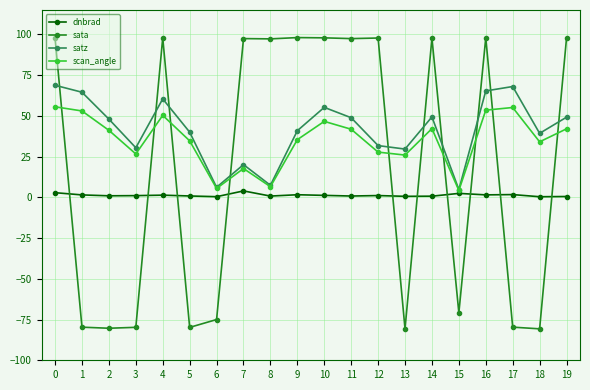

What is the minimum value for satz?

4.8